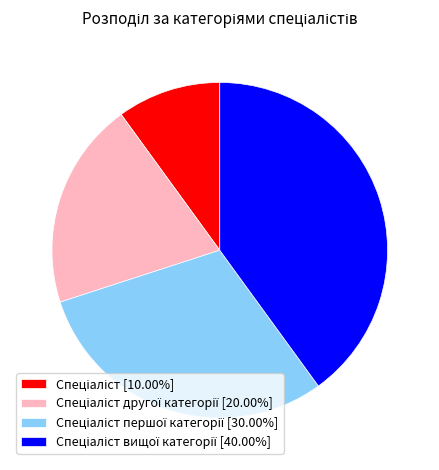

Is there any slice that represents more than half of the pie?

No